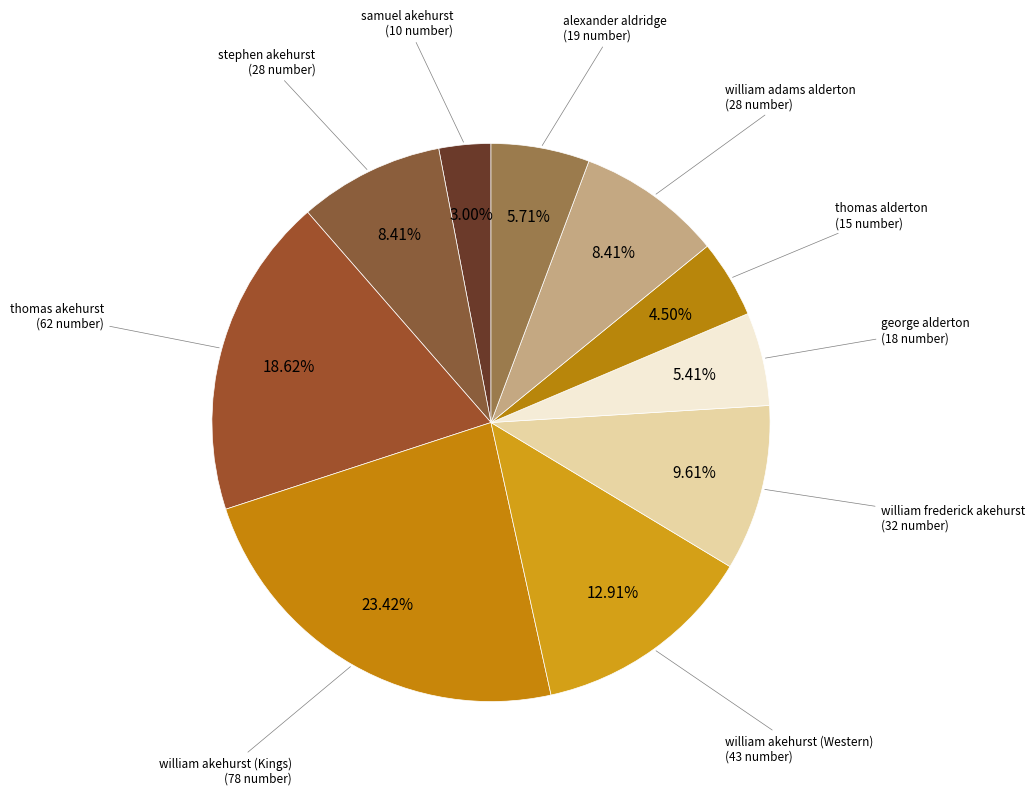

Count the number of slices in the pie.

10